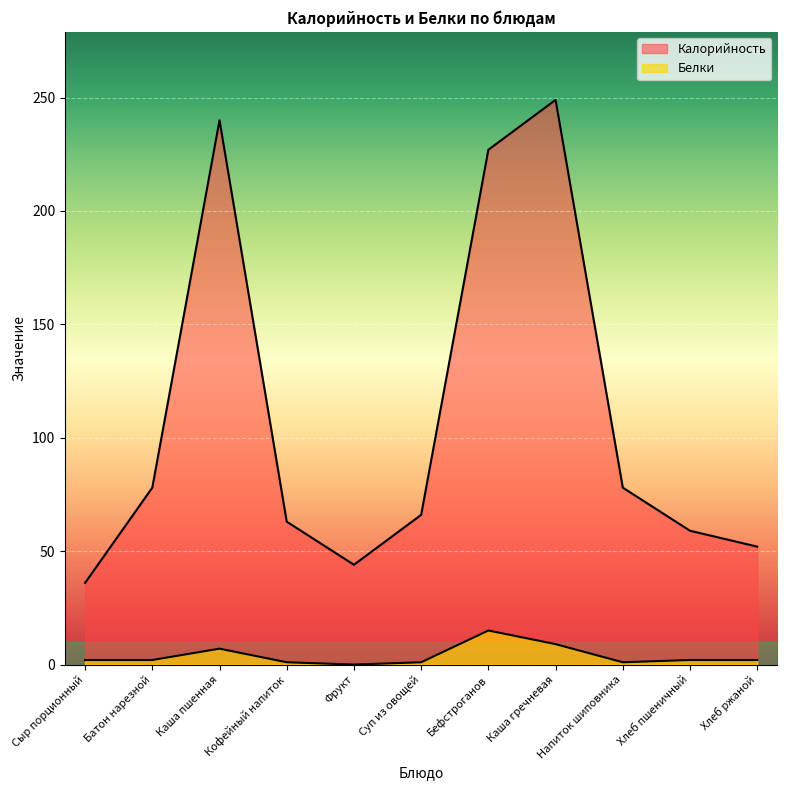

True or false: Белки and Калорийность intersect in this chart.

False